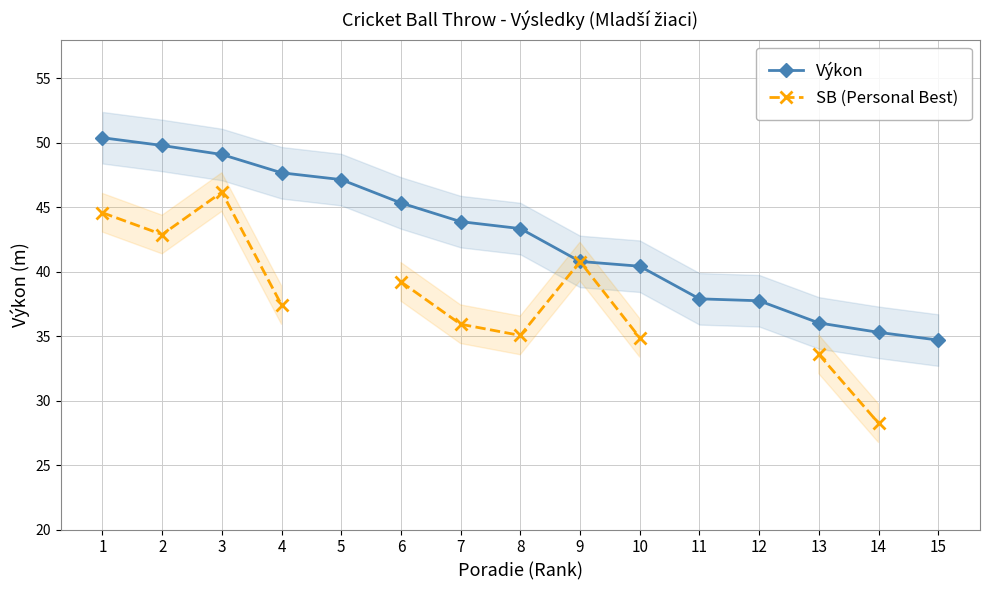

What is the total value across all series at 3?

95.3